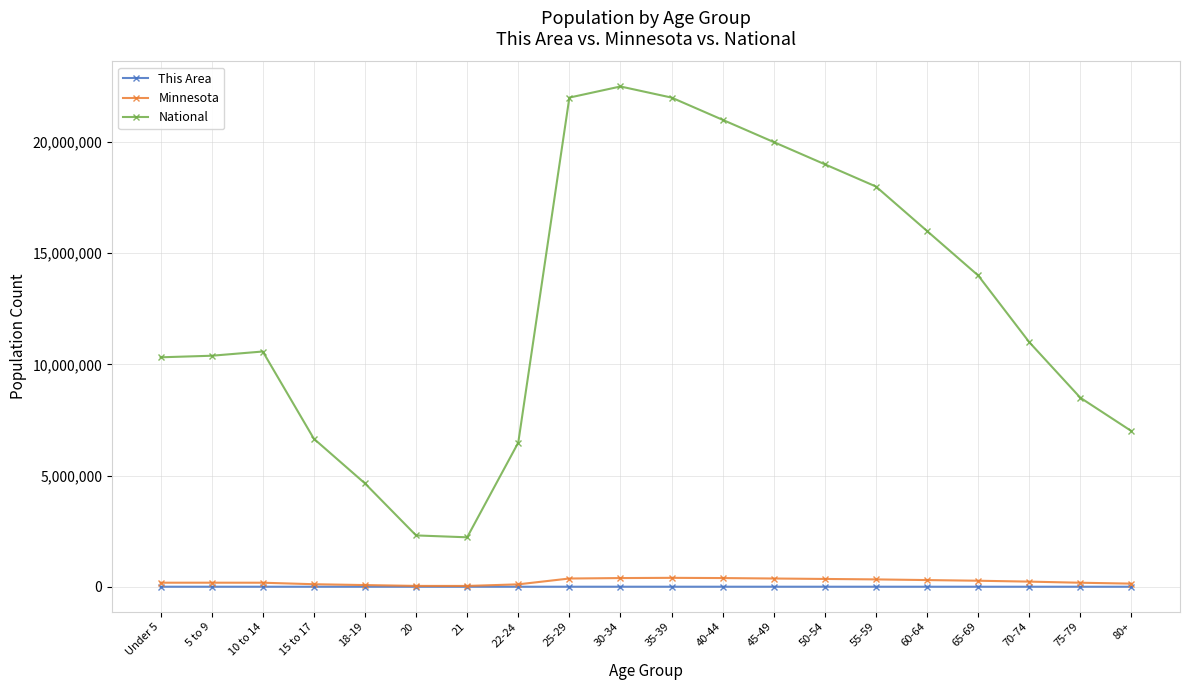

True or false: This Area and National intersect in this chart.

False